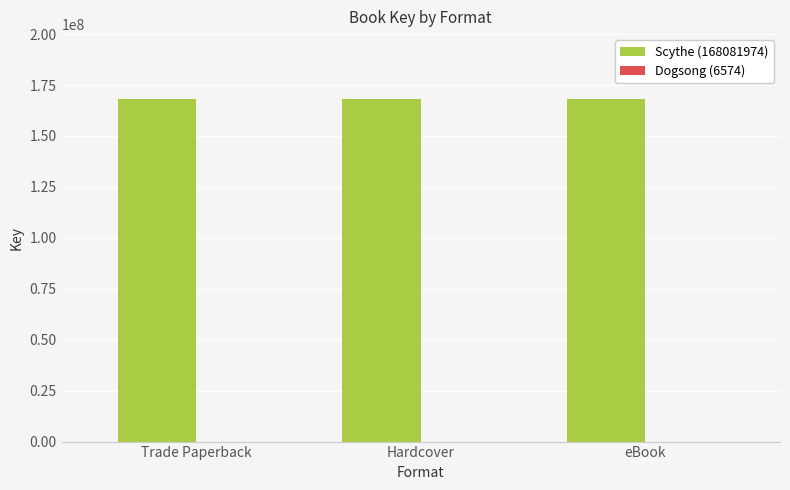

Which series has the largest total across all categories?

Scythe (168081974)